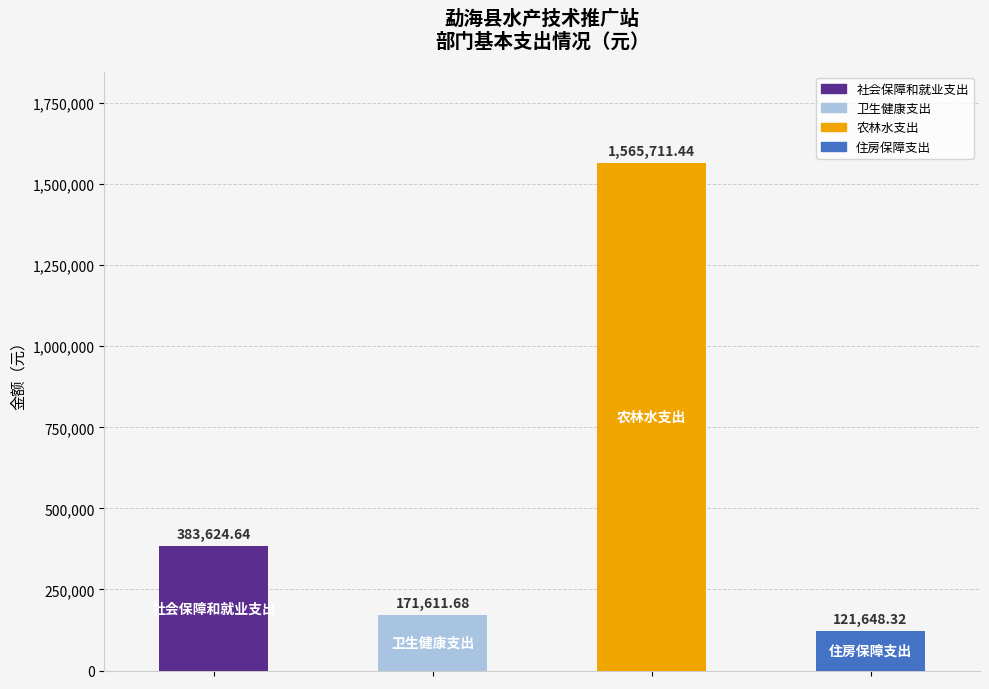

Which has a higher value, 农林水支出 or 社会保障和就业支出?

农林水支出